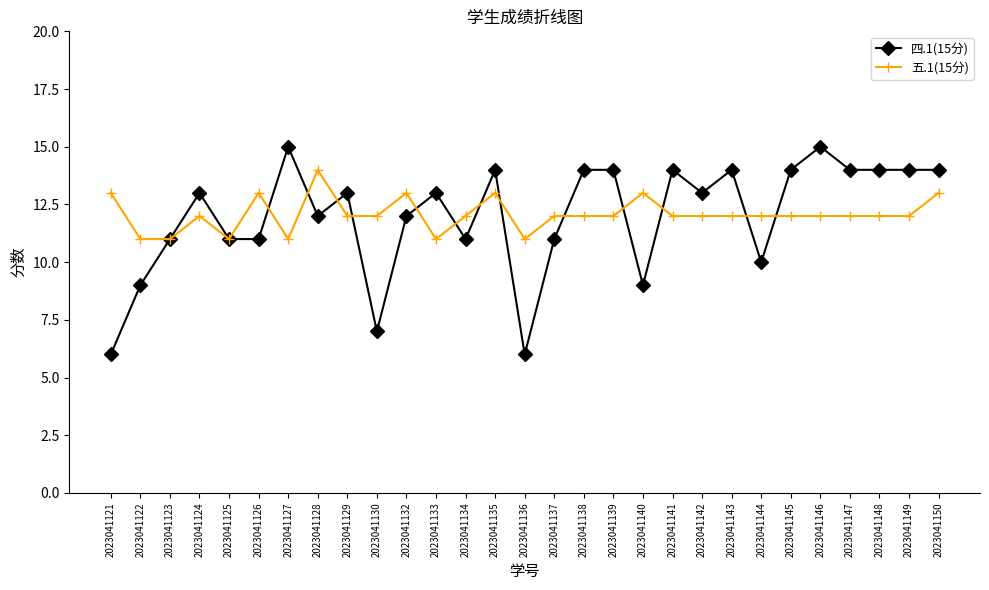

True or false: 五.1(15分) and 四.1(15分) intersect in this chart.

True